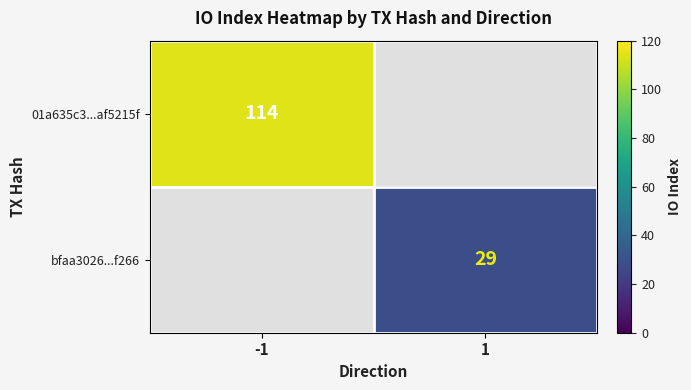

True or false: 01a635c3...af5215f has a value of 114 at -1.

True